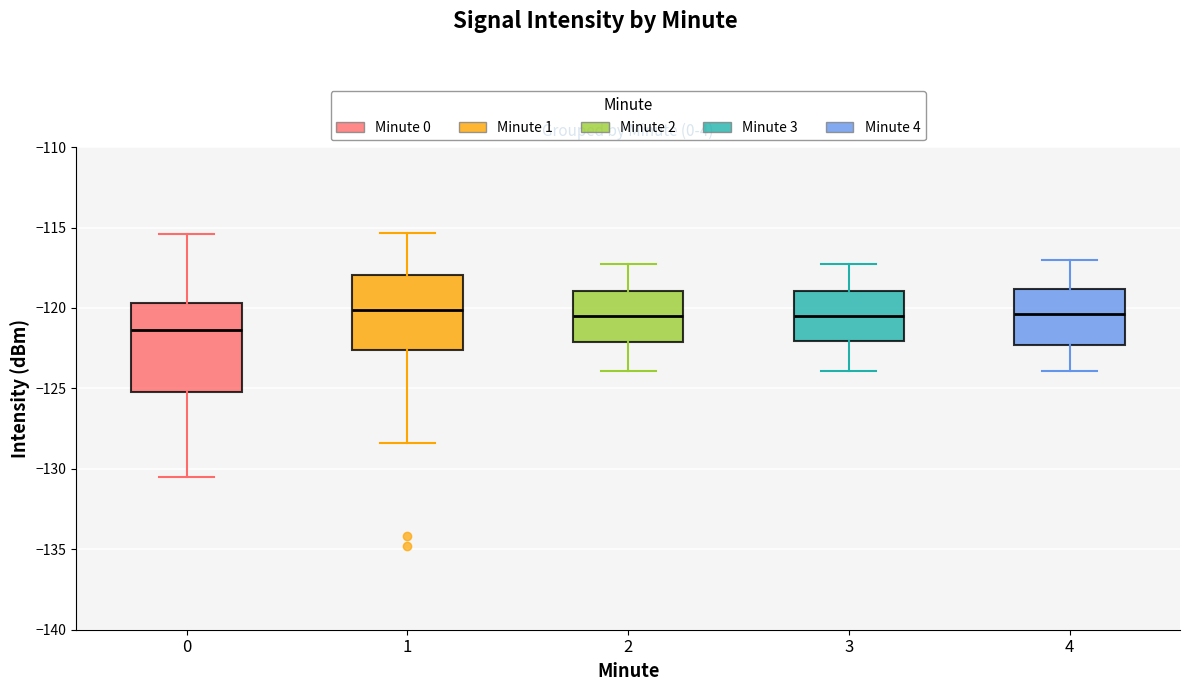

Reading left to right, read every box against the y-axis: the position of its median line, the range the box covers, and the ends of its whiskers. The values are not printed on the chart, so give them approximately, as read against the axis.

0: median -121.5, box -125.0 to -119.5, whiskers -130.5 to -115.5
1: median -120.0, box -122.5 to -118.0, whiskers -128.5 to -115.5
2: median -120.5, box -122.0 to -119.0, whiskers -124.0 to -117.0
3: median -120.5, box -122.0 to -119.0, whiskers -124.0 to -117.0
4: median -120.5, box -122.5 to -119.0, whiskers -124.0 to -117.0